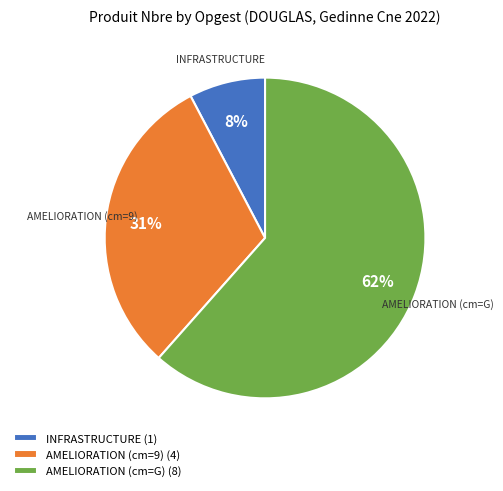

Is it true that AMELIORATION (cm=G) is 54% of the pie?

False